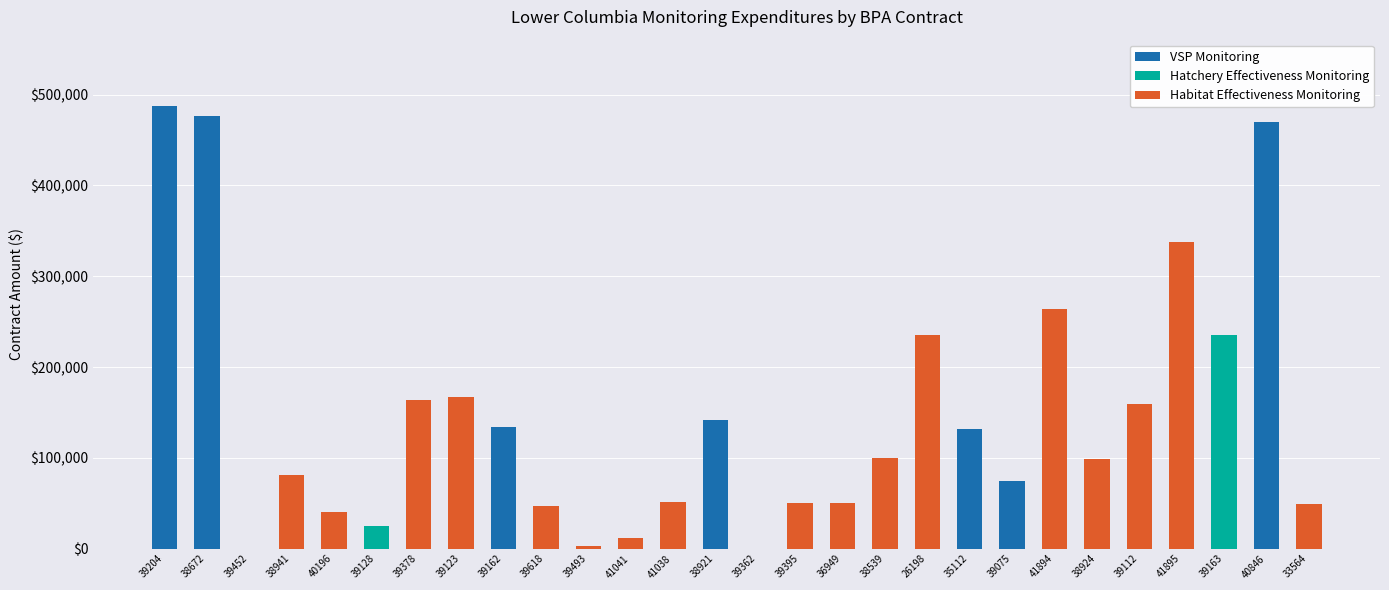

The value of VSP Monitoring at 39075 is 75000. True or false?

True